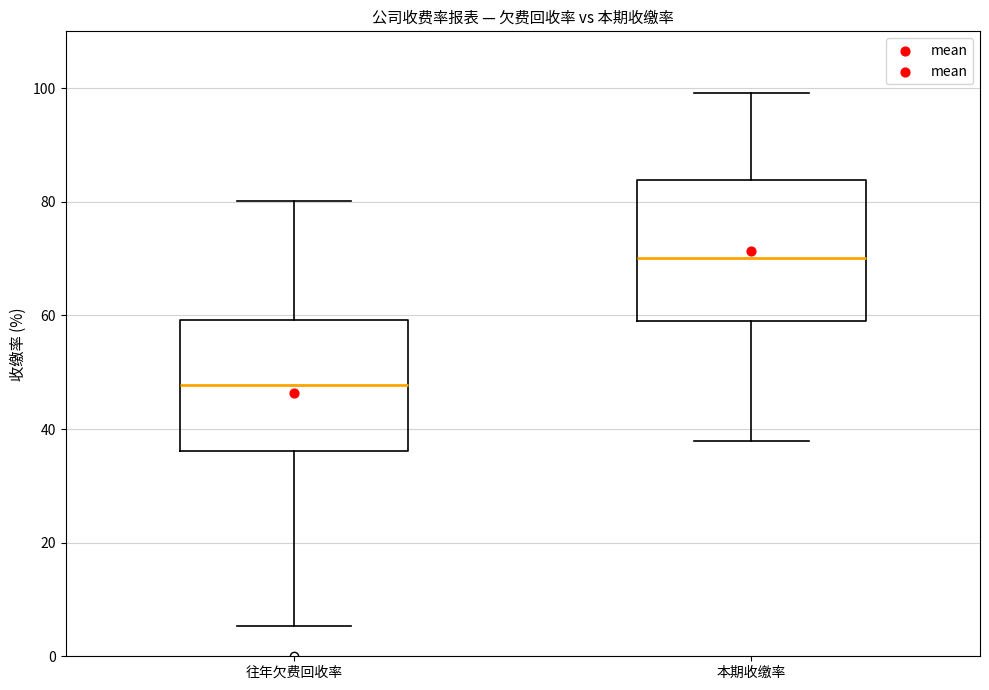

Which box has the highest median line?

本期收缴率